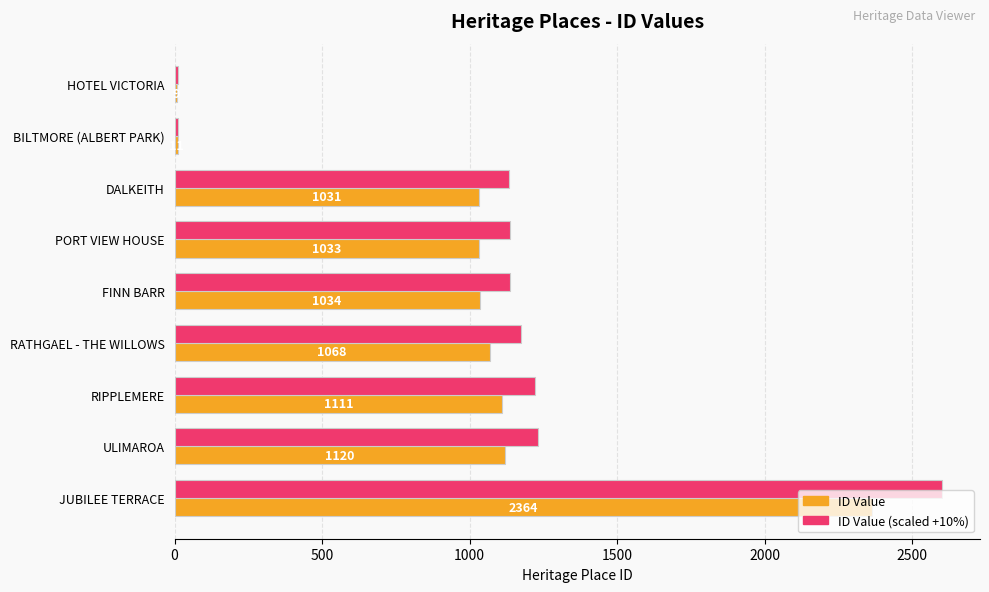

At which label is ID Value (scaled +10%) closest to 1305?

ULIMAROA